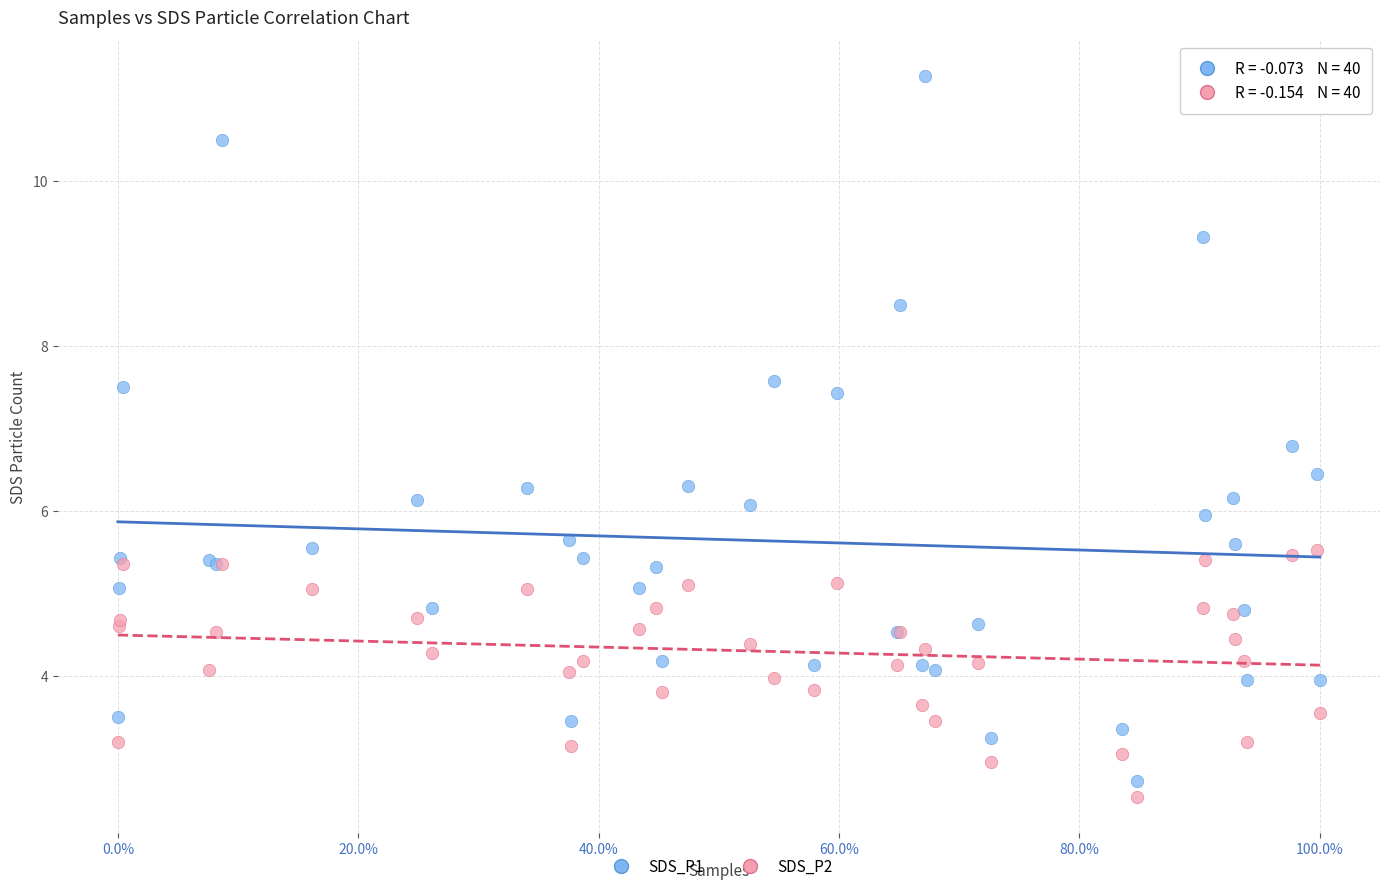

Which series has the largest Y range (max minus min)?

SDS_P1